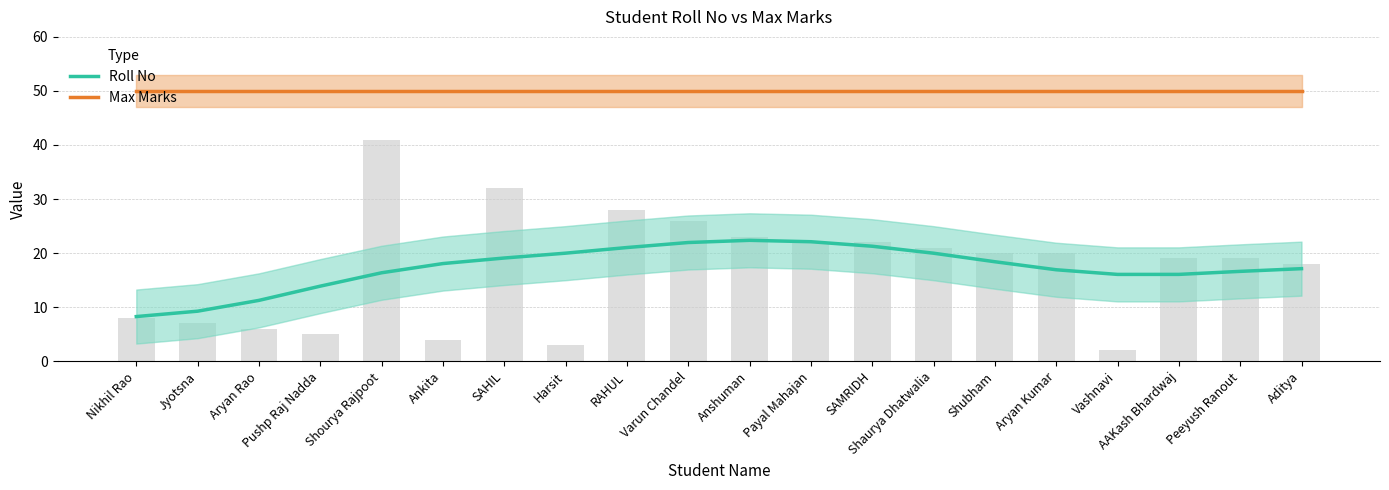

Reading left to right, list all the values displayed in this chart.

Roll No: Nikhil Rao=8.3	Jyotsna=9.3	Aryan Rao=11.3	Pushp Raj Nadda=13.9	Shourya Rajpoot=16.4	Ankita=18.1	SAHIL=19.1	Harsit=20.0	RAHUL=21.0	Varun Chandel=22.0	Anshuman=22.4	Payal Mahajan=22.1	SAMRIDH=21.3	Shaurya Dhatwalia=20.0	Shubham=18.4	Aryan Kumar=16.9	Vashnavi=16.1	AAKash Bhardwaj=16.1	Peeyush Ranout=16.6	Aditya=17.1
Max Marks: Nikhil Rao=50.0	Jyotsna=50.0	Aryan Rao=50.0	Pushp Raj Nadda=50.0	Shourya Rajpoot=50.0	Ankita=50.0	SAHIL=50.0	Harsit=50.0	RAHUL=50.0	Varun Chandel=50.0	Anshuman=50.0	Payal Mahajan=50.0	SAMRIDH=50.0	Shaurya Dhatwalia=50.0	Shubham=50.0	Aryan Kumar=50.0	Vashnavi=50.0	AAKash Bhardwaj=50.0	Peeyush Ranout=50.0	Aditya=50.0